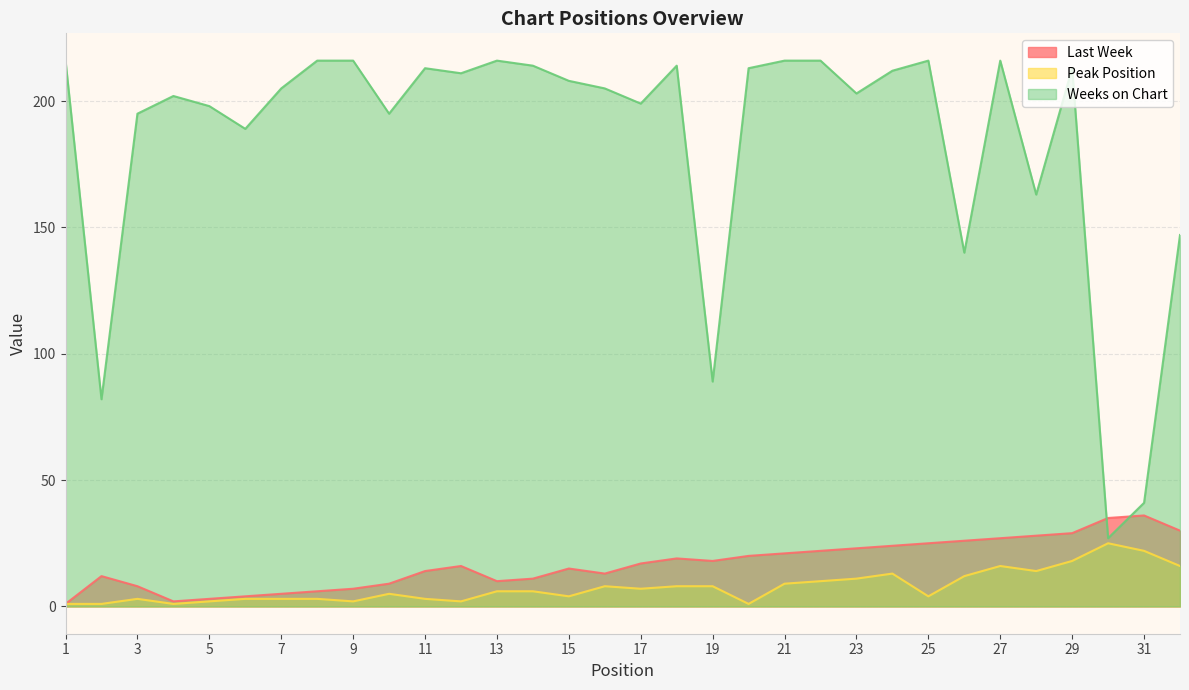

Is it true that Peak Position equals 1 at 12?

False